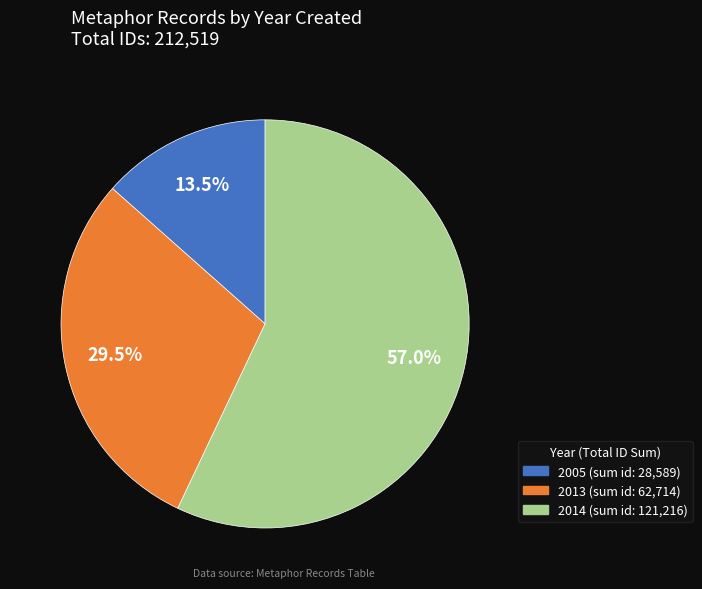

Is there any slice that represents more than half of the pie?

Yes